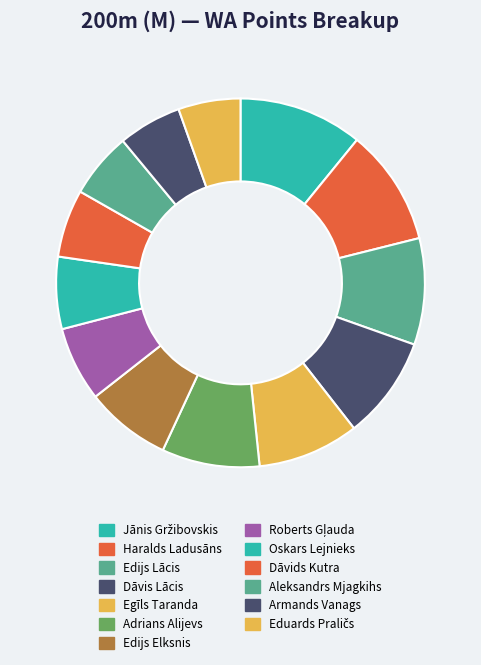

Which has a higher value, Aleksandrs Mjagkihs or Oskars Lejnieks?

Oskars Lejnieks